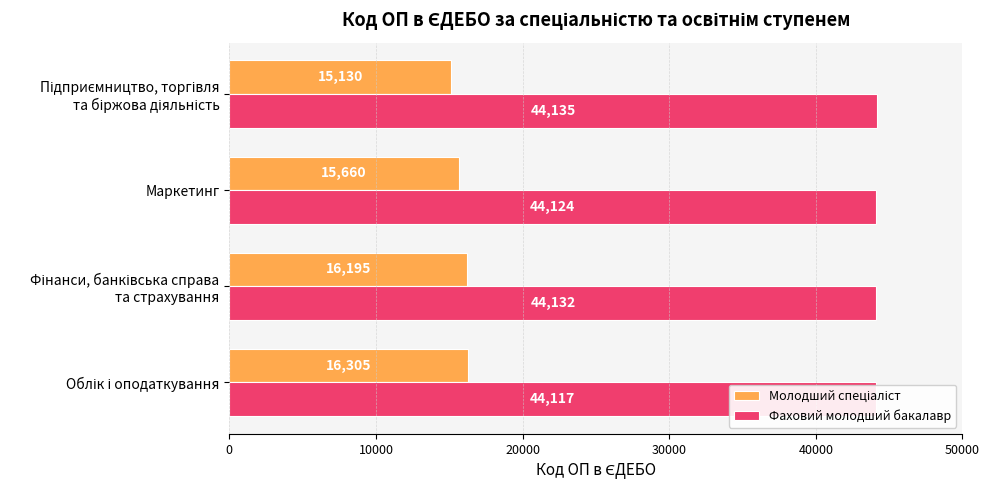

Which series has the largest range (max minus min)?

Молодший спеціаліст